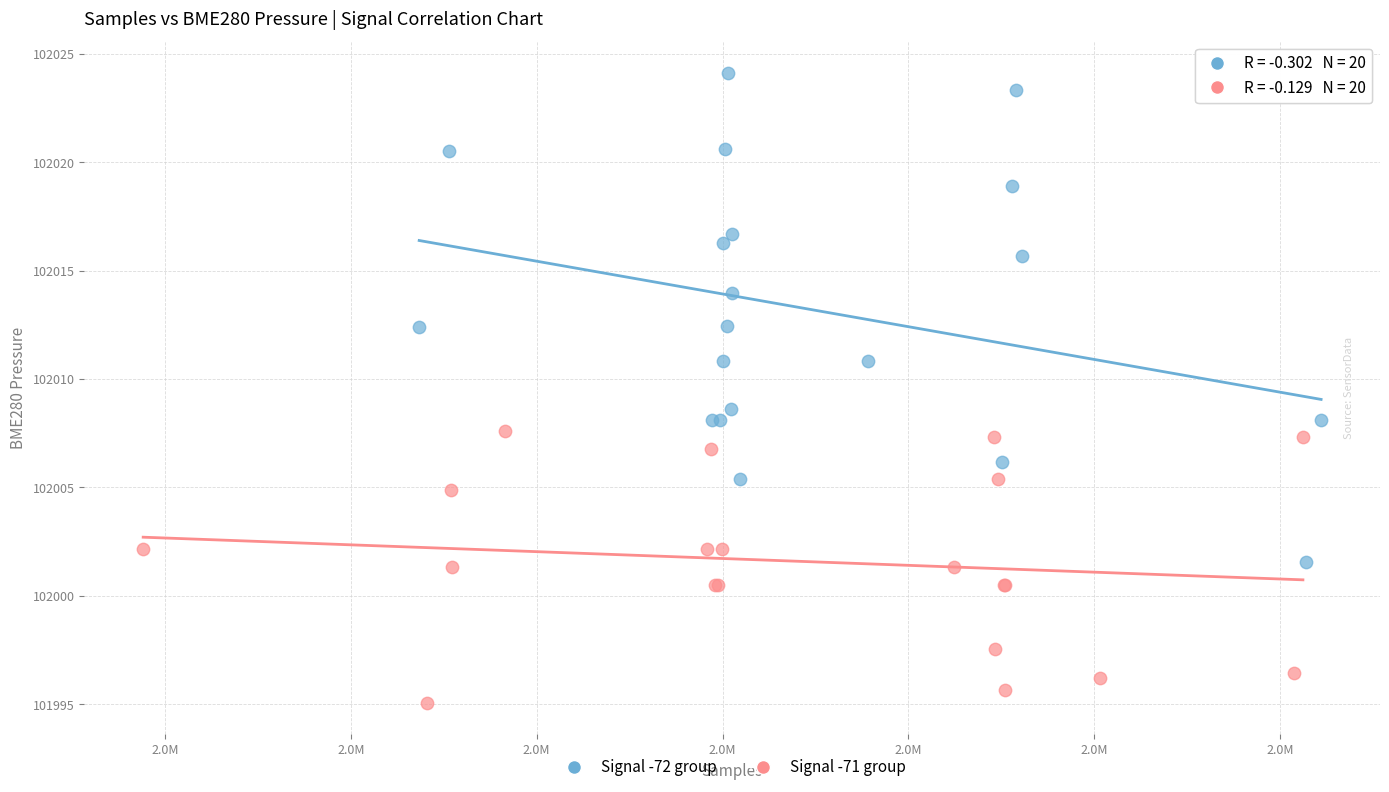

Which series has the widest spread of Y values?

Signal -72 group